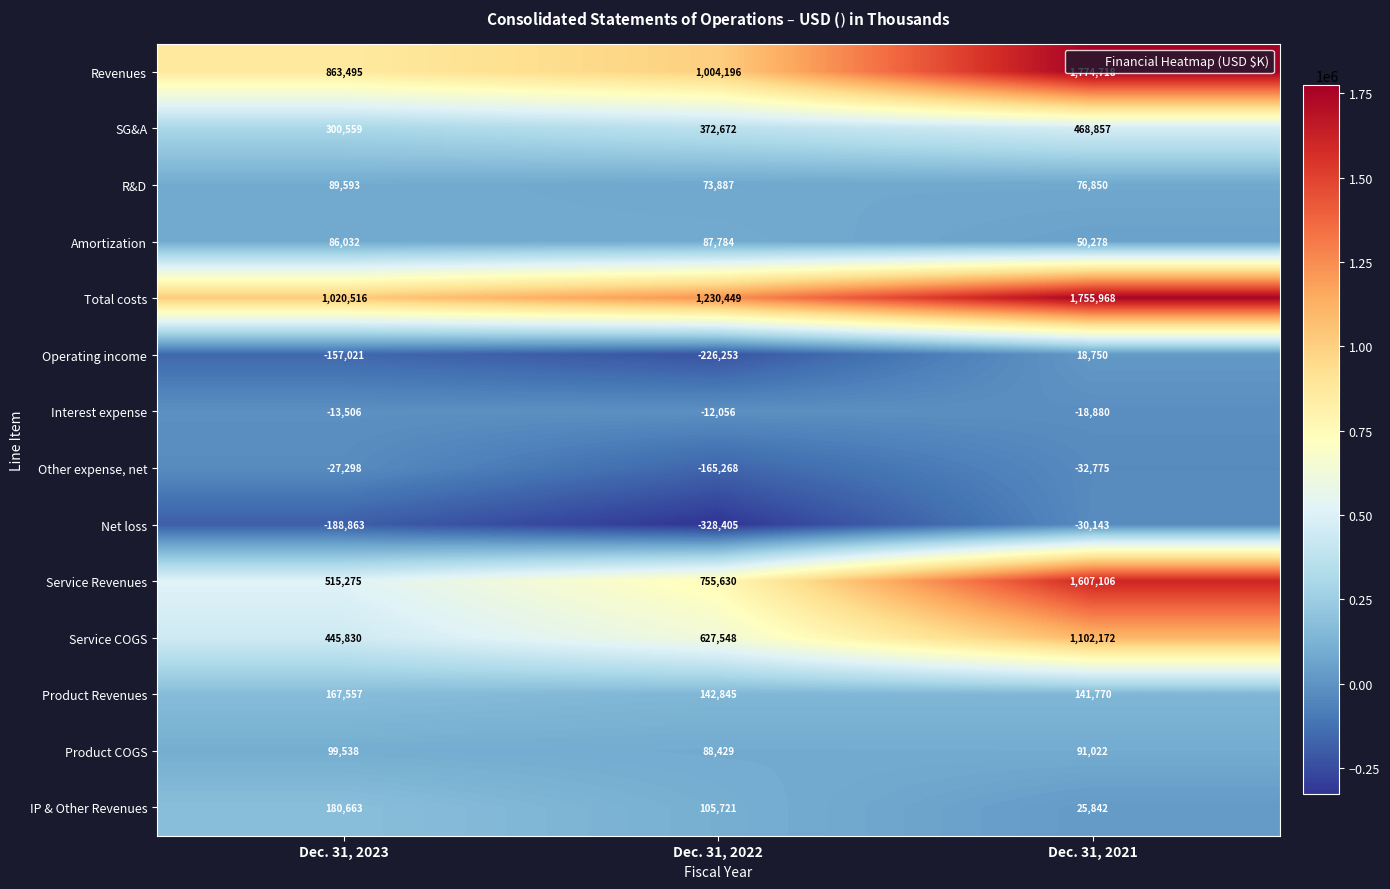

What is the difference between the second highest and minimum values in the IP & Other Revenues series?

79879